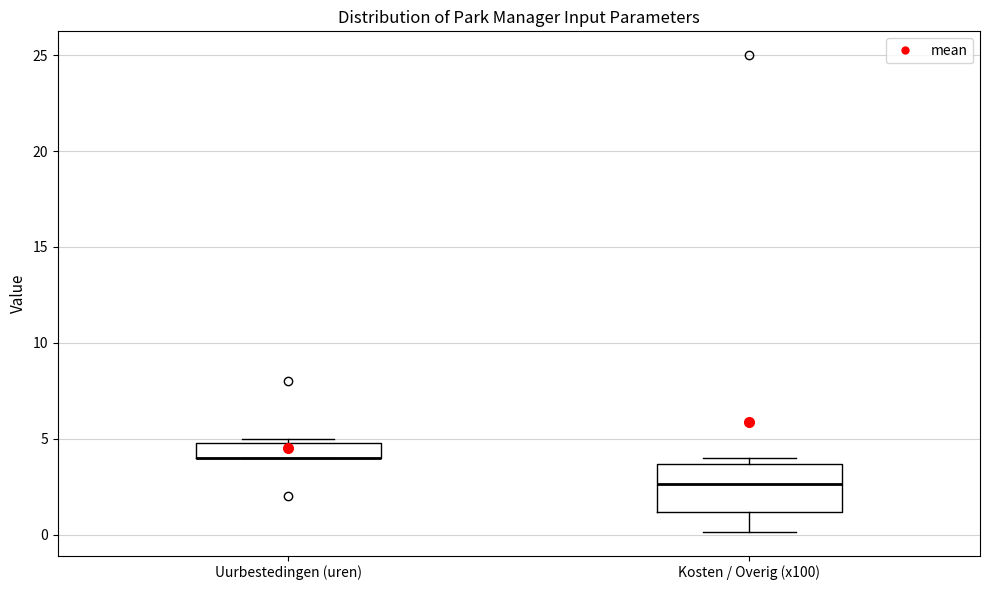

Reading left to right, read every box against the y-axis: the position of its median line, the range the box covers, and the ends of its whiskers. The values are not printed on the chart, so give them approximately, as read against the axis.

Uurbestedingen (uren): median 4.0 (drawn on the box's lower edge), box 4.0 to 5.0, whiskers 4.0 to 5.0 (just above the box's upper edge)
Kosten / Overig (x100): median 2.5, box 1.0 to 3.5, whiskers 0.0 to 4.0